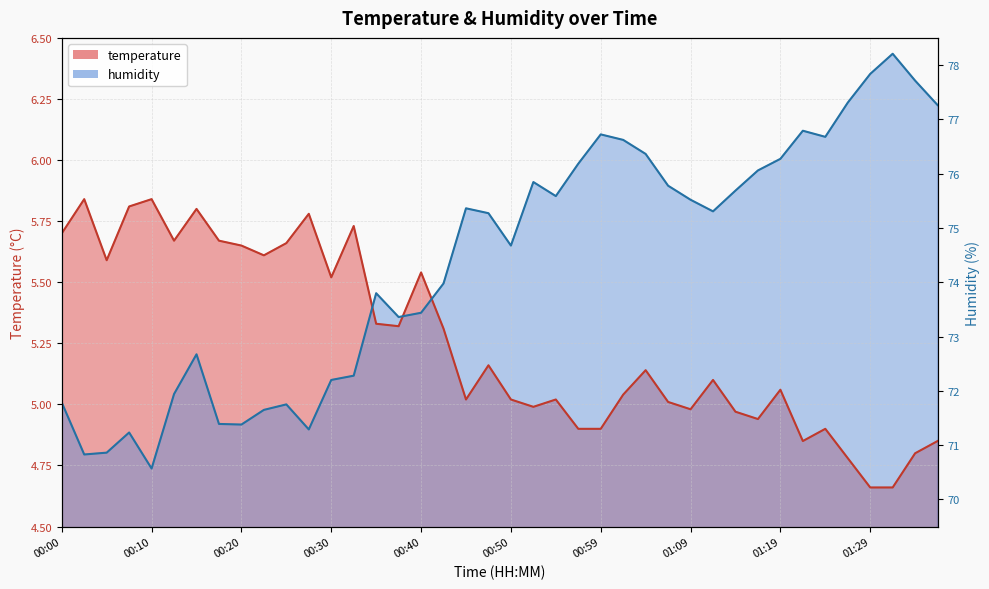

What is the sum of all temperature values?

210.1